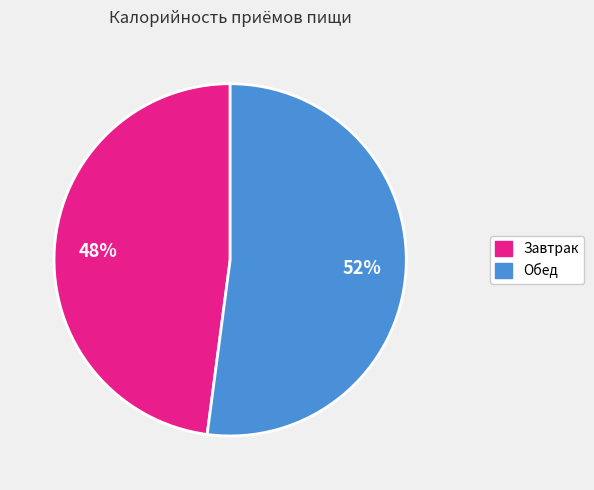

Is it true that Завтрак is 40% of the pie?

False